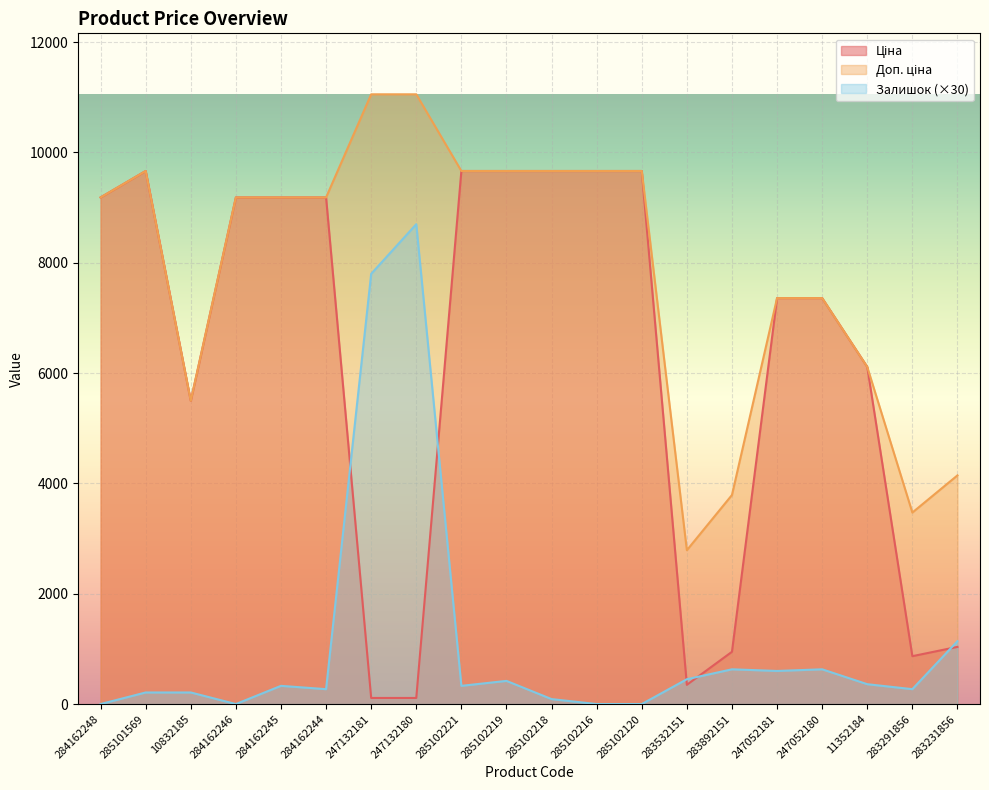

Which series has the widest spread of values?

Ціна